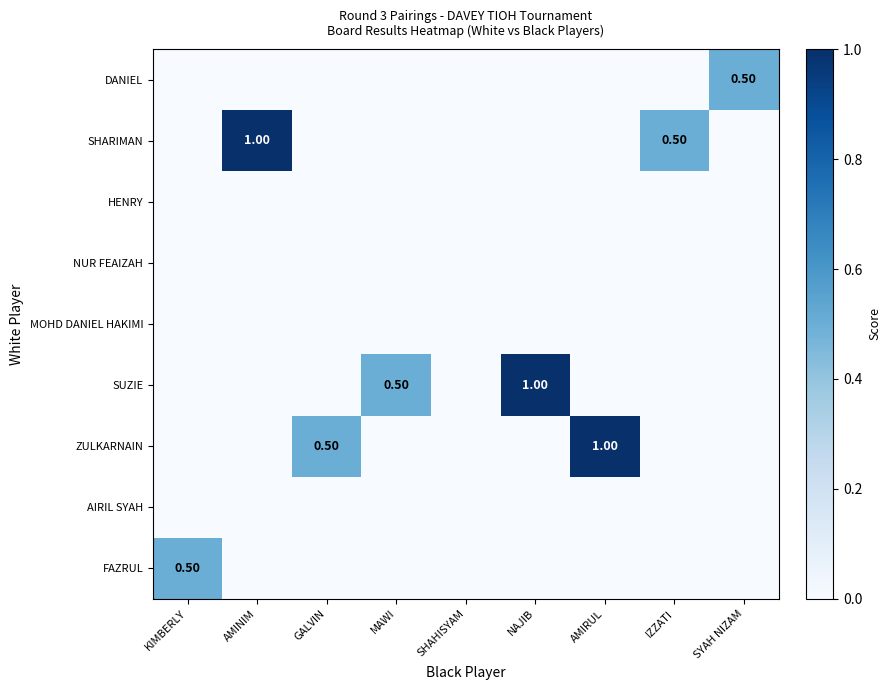

Is it true that MOHD DANIEL HAKIMI equals 0.0 at KIMBERLY?

True